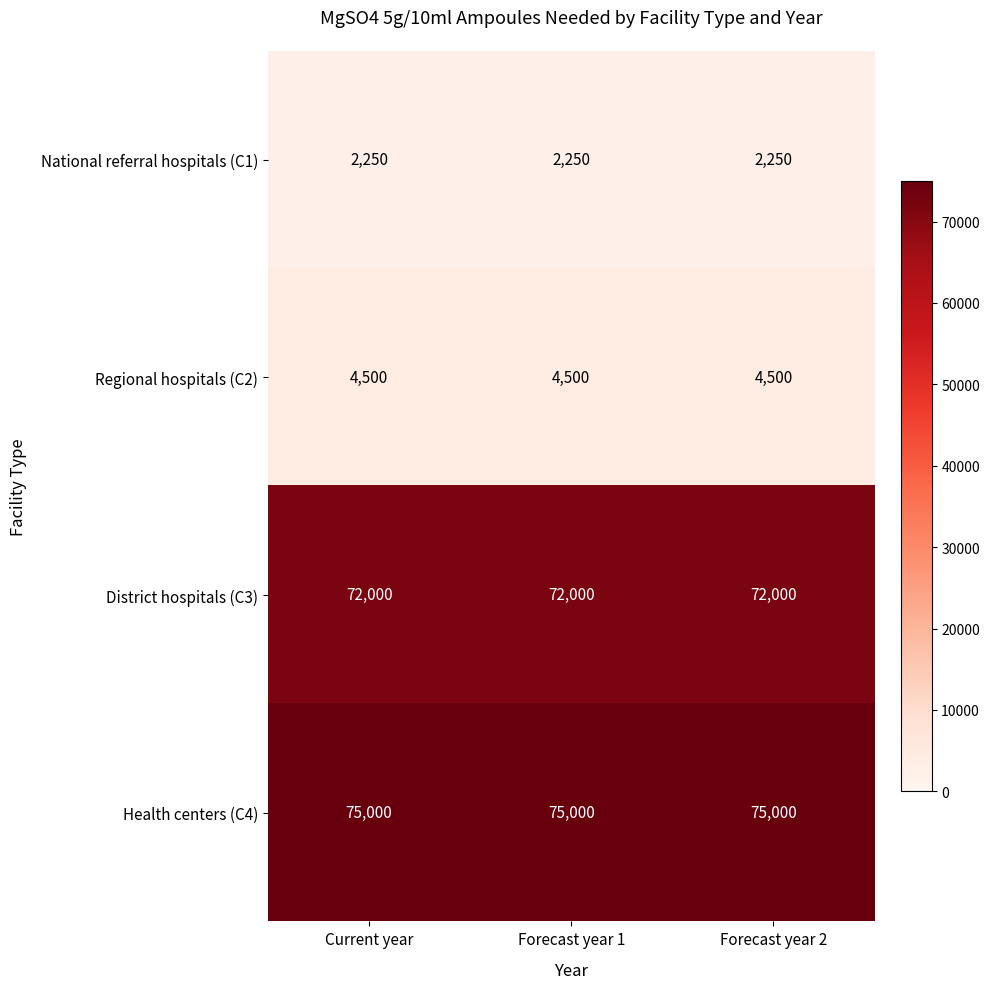

Which series has the largest total across all categories?

Health centers (C4)